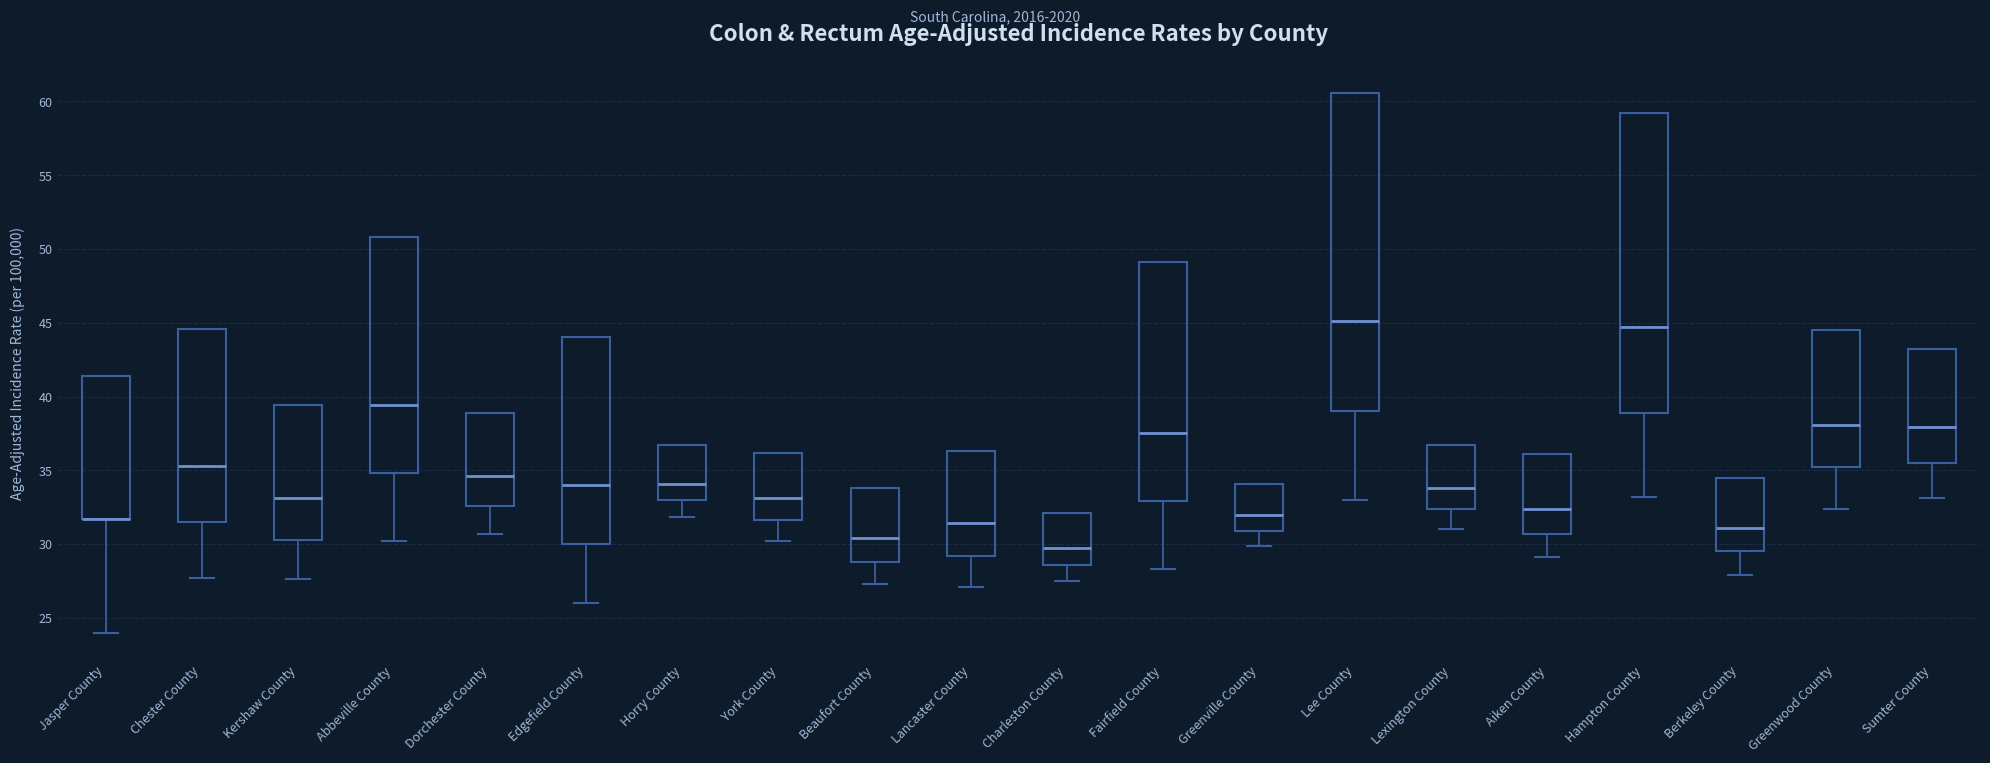

Reading left to right, transcribe this box plot: for each box, give where its median line is, the range the box spans, and where its two whiskers end, as read against the y-axis. The values are not printed on the chart, so give them approximately, as read against the axis.

Jasper County: median 31.5 (drawn on the box's lower edge), box 31.5 to 41.5, whiskers 24.0 to 41.5
Chester County: median 35.5, box 31.5 to 44.5, whiskers 27.5 to 44.5
Kershaw County: median 33.0, box 30.5 to 39.5, whiskers 27.5 to 39.5
Abbeville County: median 39.5, box 35.0 to 51.0, whiskers 30.0 to 51.0
Dorchester County: median 34.5, box 32.5 to 39.0, whiskers 30.5 to 39.0
Edgefield County: median 34.0, box 30.0 to 44.0, whiskers 26.0 to 44.0
Horry County: median 34.0, box 33.0 to 36.5, whiskers 32.0 to 36.5
York County: median 33.0, box 31.5 to 36.0, whiskers 30.0 to 36.0
Beaufort County: median 30.5, box 29.0 to 34.0, whiskers 27.5 to 34.0
Lancaster County: median 31.5, box 29.0 to 36.5, whiskers 27.0 to 36.5
Charleston County: median 29.5, box 28.5 to 32.0, whiskers 27.5 to 32.0
Fairfield County: median 37.5, box 33.0 to 49.0, whiskers 28.5 to 49.0
Greenville County: median 32.0, box 31.0 to 34.0, whiskers 30.0 to 34.0
Lee County: median 45.0, box 39.0 to 60.5, whiskers 33.0 to 60.5
Lexington County: median 34.0, box 32.5 to 36.5, whiskers 31.0 to 36.5
Aiken County: median 32.5, box 30.5 to 36.0, whiskers 29.0 to 36.0
Hampton County: median 44.5, box 39.0 to 59.0, whiskers 33.0 to 59.0
Berkeley County: median 31.0, box 29.5 to 34.5, whiskers 28.0 to 34.5
Greenwood County: median 38.0, box 35.0 to 44.5, whiskers 32.5 to 44.5
Sumter County: median 38.0, box 35.5 to 43.0, whiskers 33.0 to 43.0